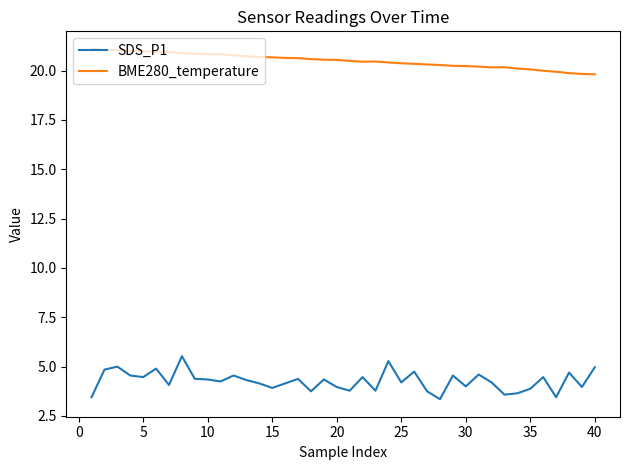

What is the lowest value of the SDS_P1 series?

3.4